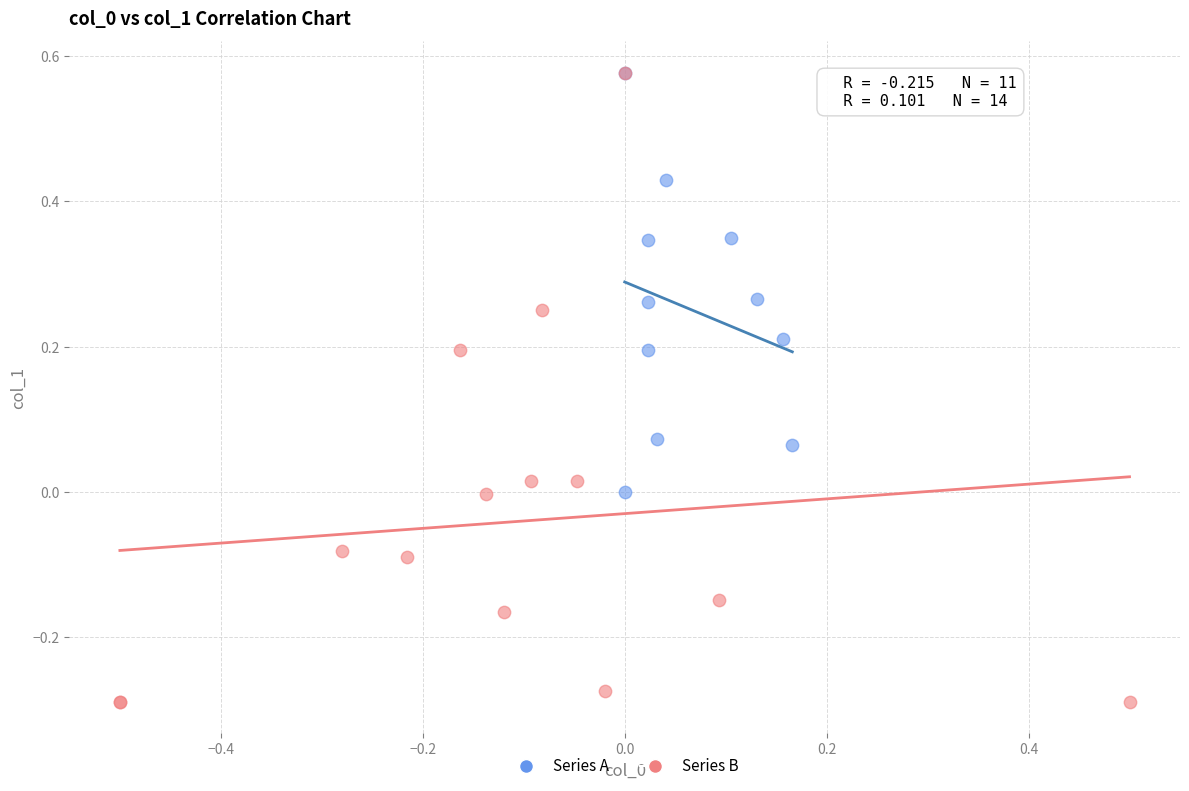

Which series has the largest Y range (max minus min)?

Series B